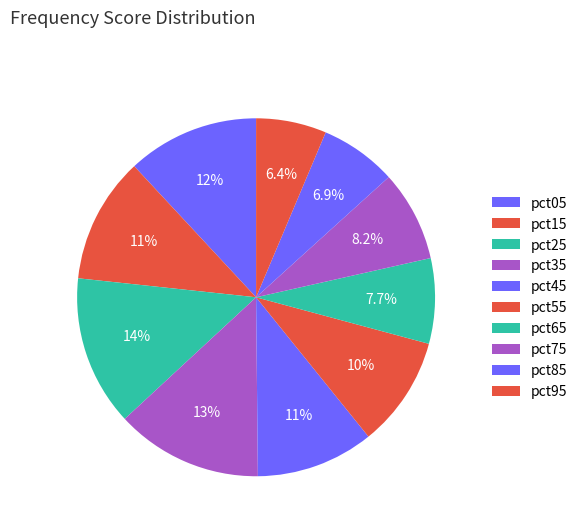

To the nearest percent, what is the difference between the largest and smallest slice percentages?

7%